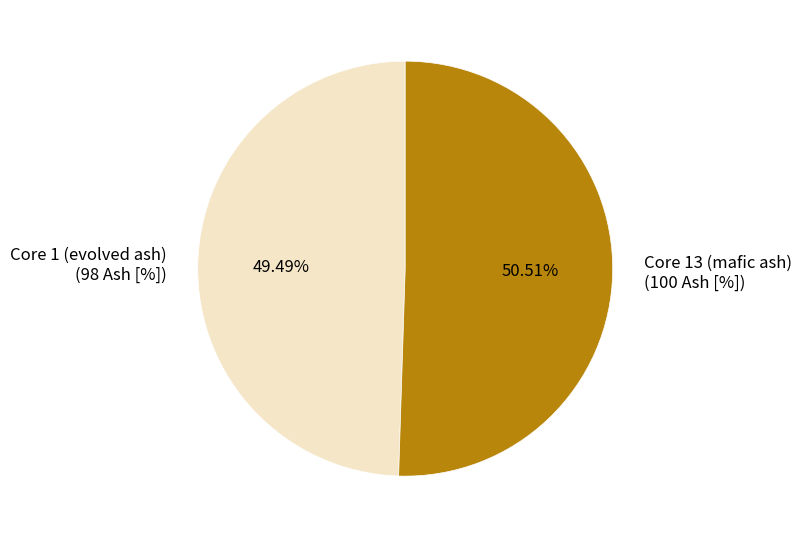

Count the number of slices in the pie.

2